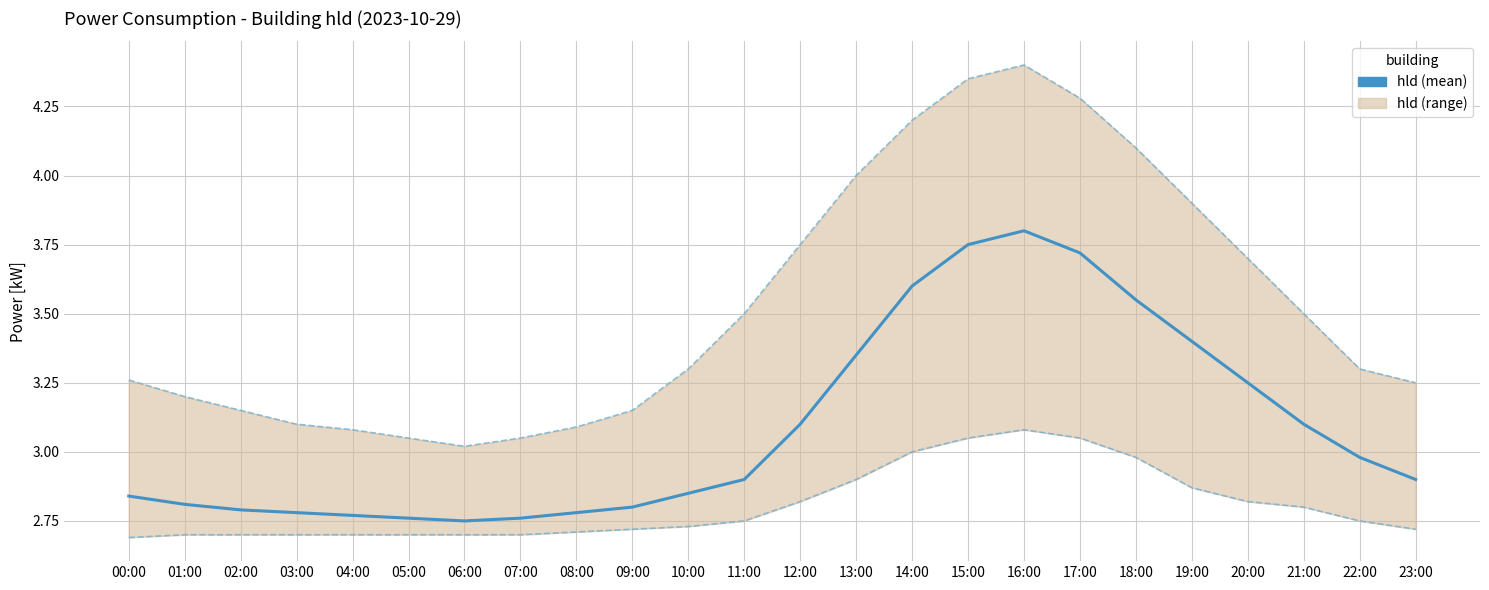

List the series in order of their overall mean, lowest first.

hld_lower, hld, hld_upper